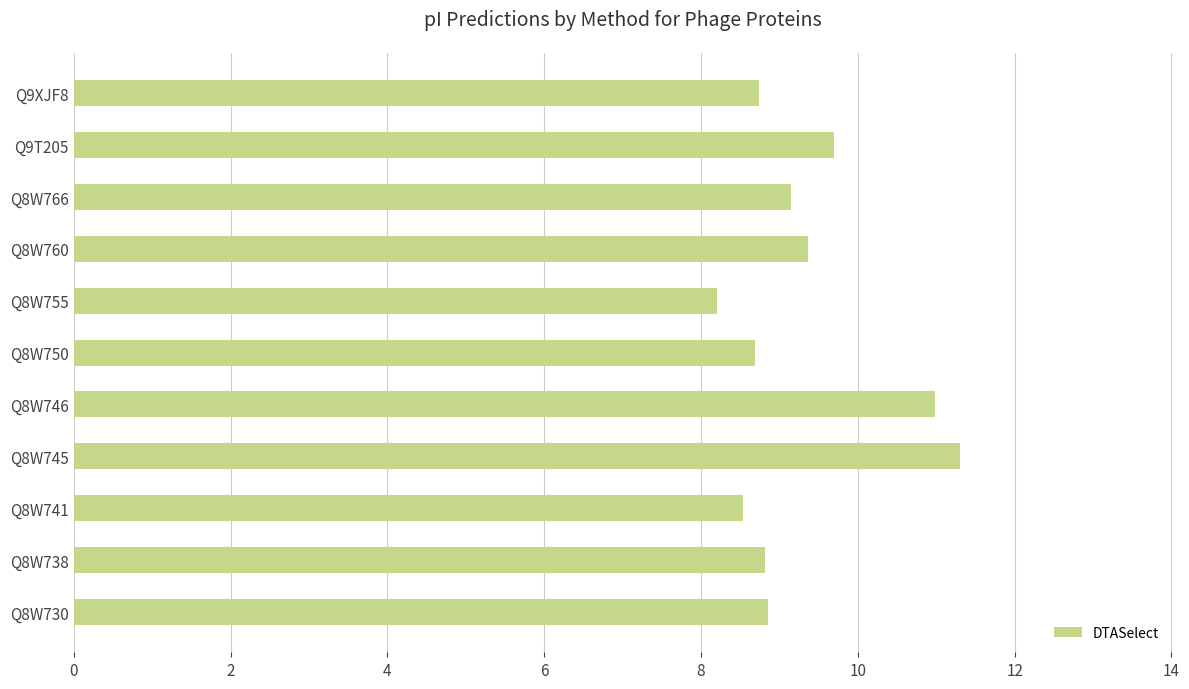

Is it true that the value at Q8W741 is 14.6?

False